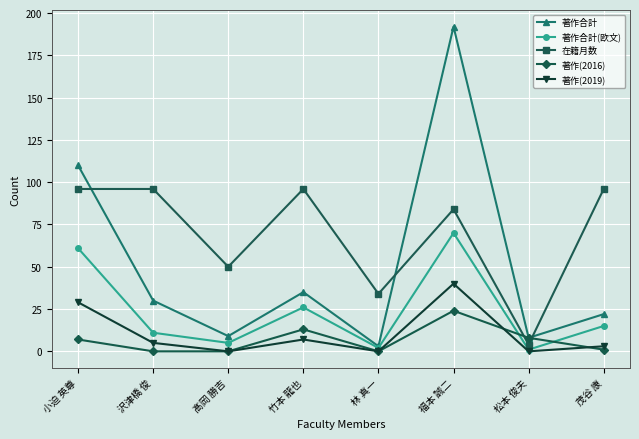

After their last crossing, which series has the higher values: 在籍月数 or 著作(2016)?

在籍月数